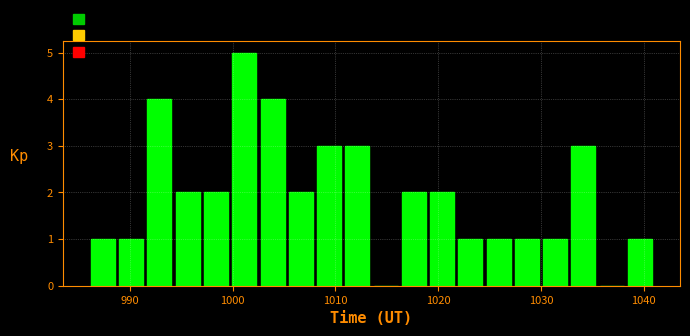

Around what value on the x-axis is the tallest bar? Give the approximate position of its centre, as read against the axis.

1001